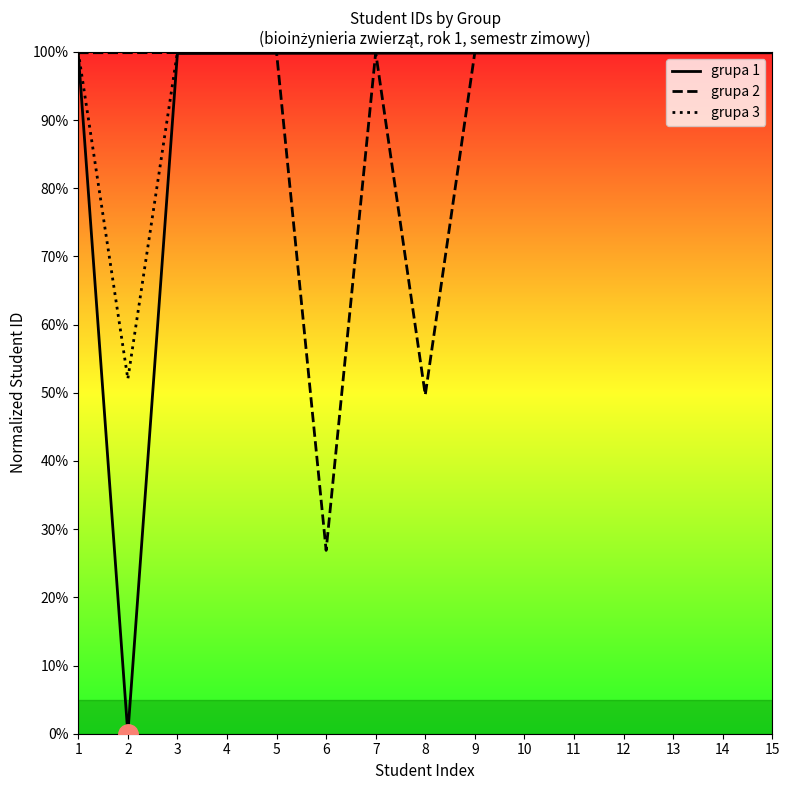

True or false: grupa 1 and grupa 2 intersect in this chart.

True